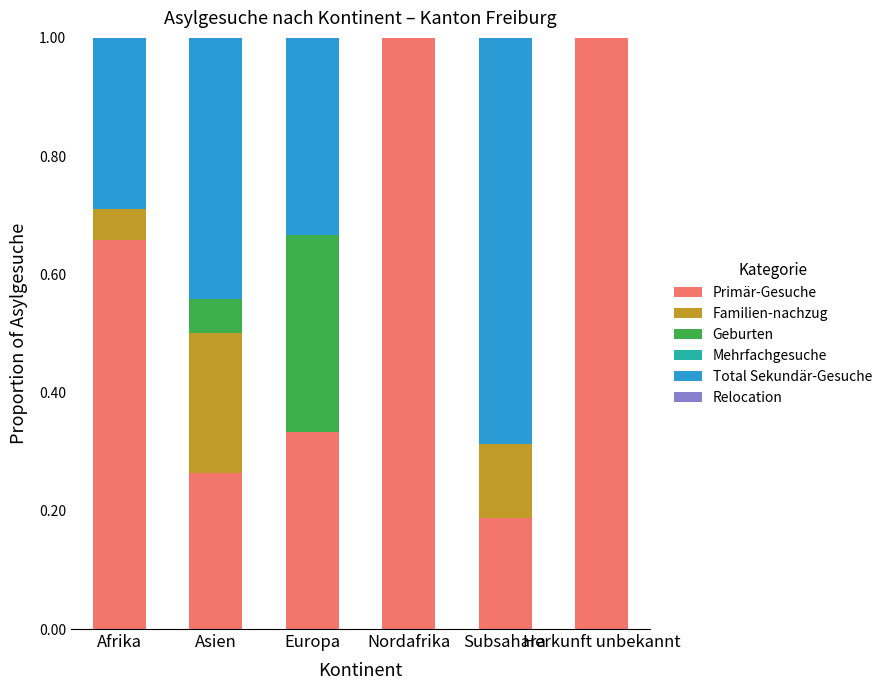

Are the bars grouped side by side (vs. stacked)?

No